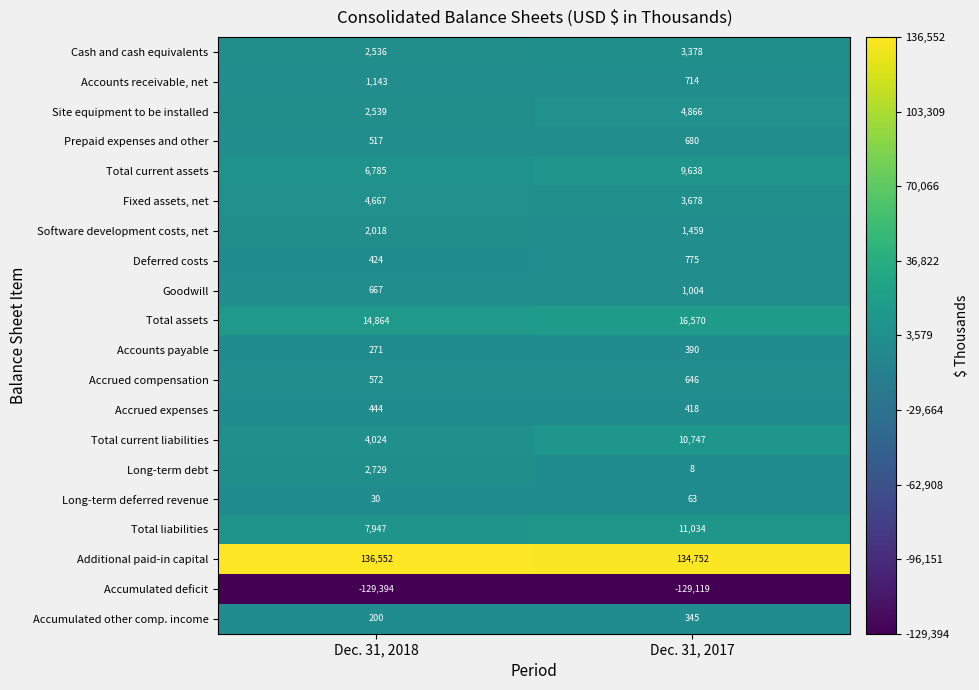

List the series in order of their peak value, lowest first.

Accumulated deficit, Long-term deferred revenue, Accumulated other comp. income, Accounts payable, Accrued expenses, Accrued compensation, Prepaid expenses and other, Deferred costs, Goodwill, Accounts receivable, net, Software development costs, net, Long-term debt, Cash and cash equivalents, Fixed assets, net, Site equipment to be installed, Total current assets, Total current liabilities, Total liabilities, Total assets, Additional paid-in capital